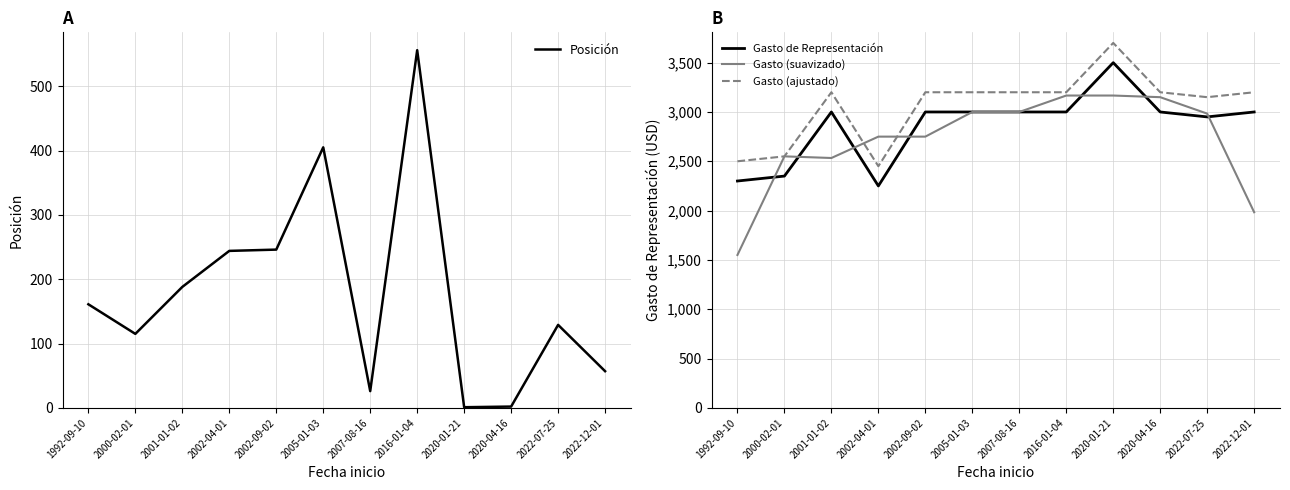

What is the sum of the Gasto (suavizado) values at 2002-09-02 and 1992-09-10?

4300.0